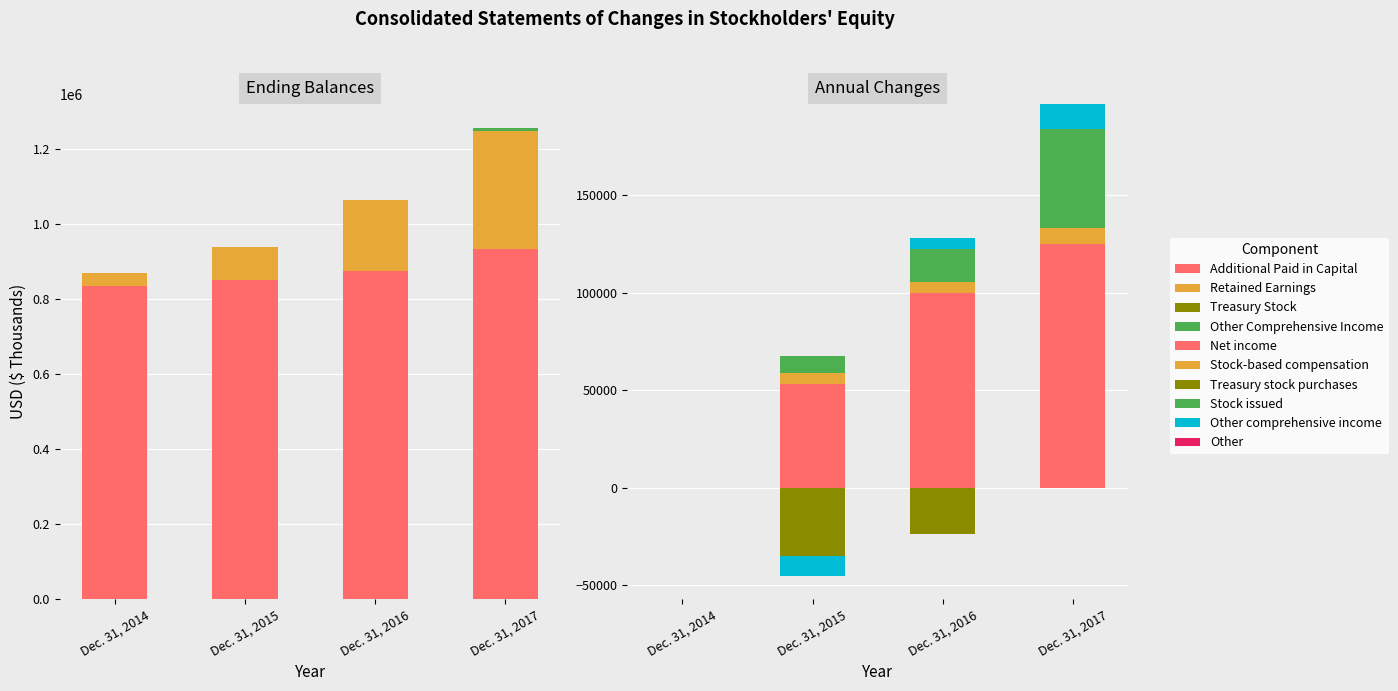

The Stock issued series shows 21099 at Dec. 31, 2017. True or false?

False